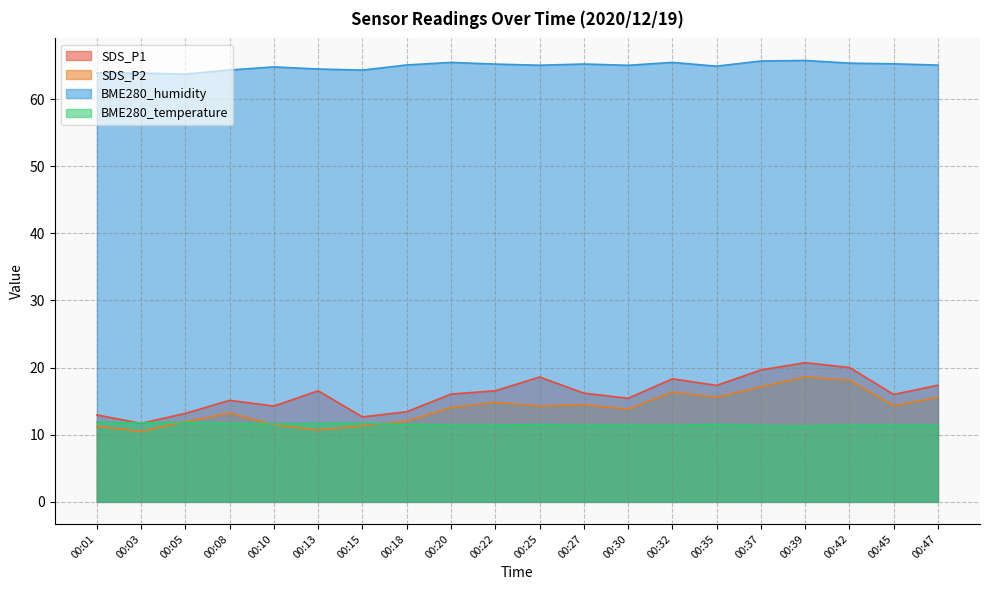

At 00:32, list the series in order from largest to smallest.

BME280_humidity, SDS_P1, SDS_P2, BME280_temperature